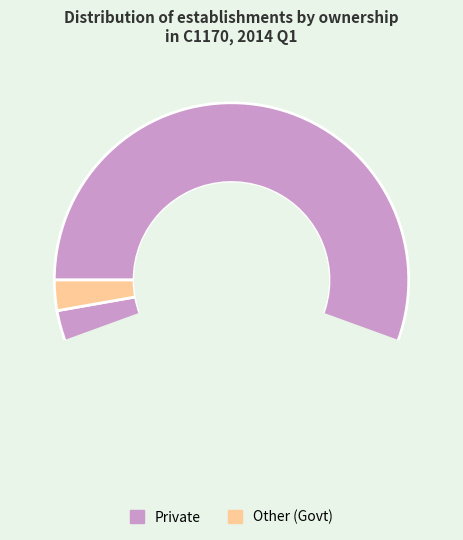

True or false: 1 accounts for 10% of the total.

False